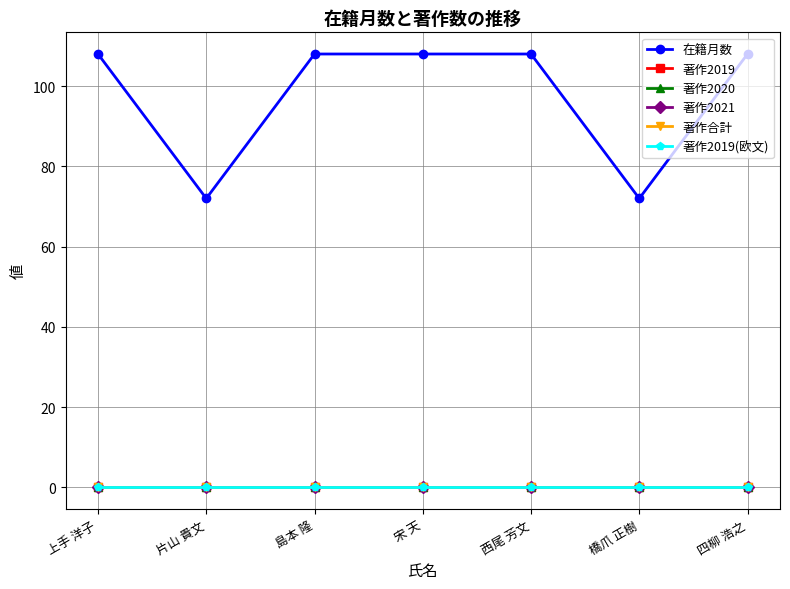

Between 上手 洋子 and 橋爪 正樹, which series saw the biggest shift?

在籍月数